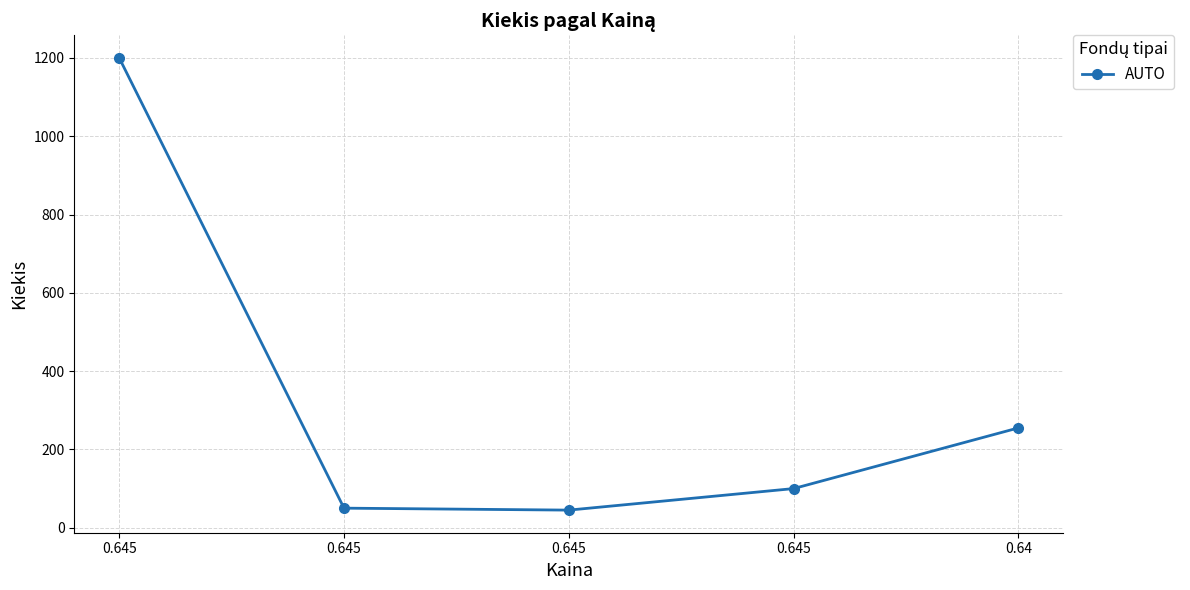

At which label is the value closest to 622?

0.64